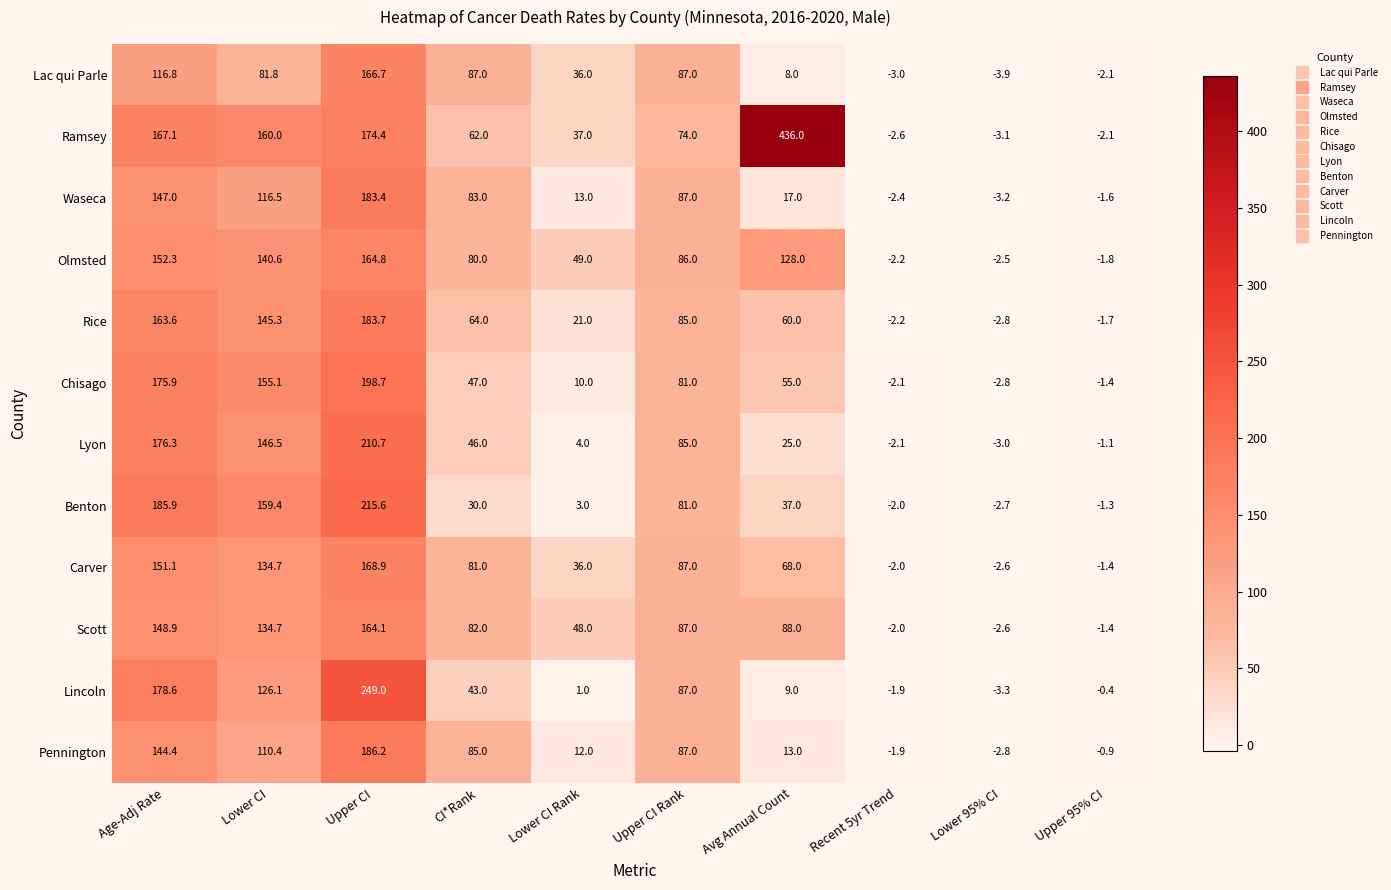

The Scott series shows 48.0 at Lower CI Rank. True or false?

True